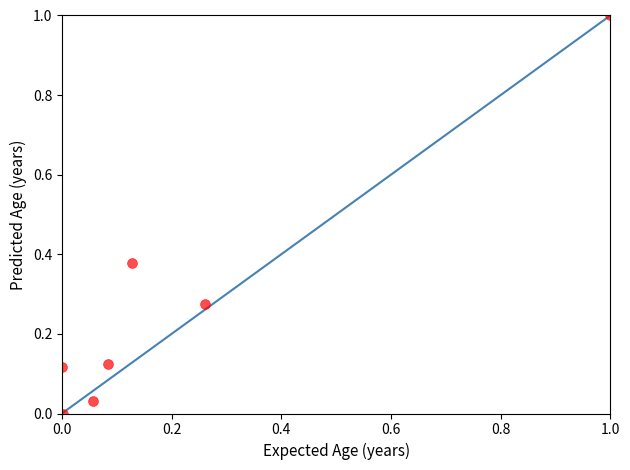

What is the range of Y values (max minus min)?

1.0